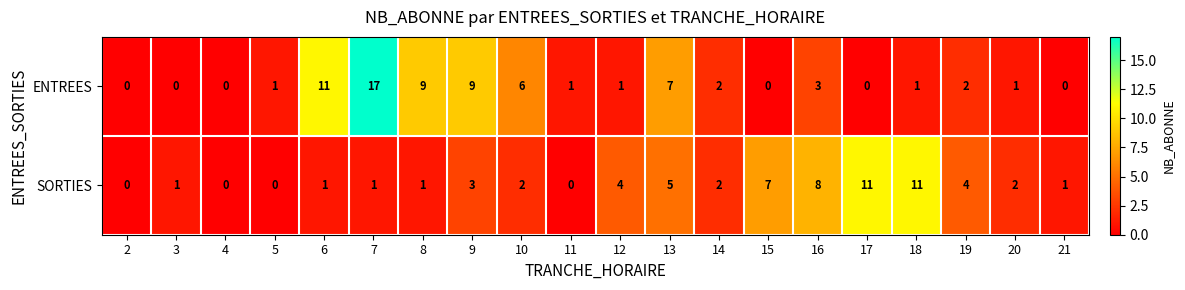

At 15, list the series in order from largest to smallest.

SORTIES, ENTREES